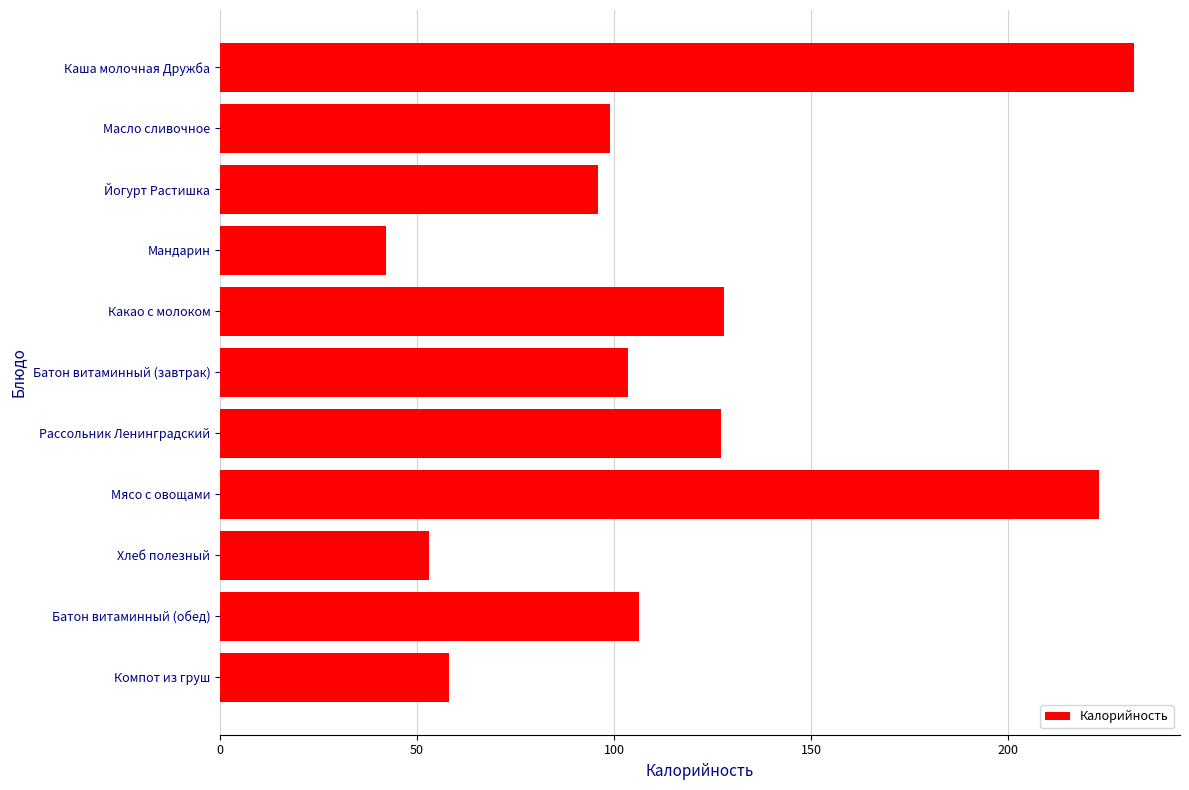

Between Мясо с овощами and Мандарин, which is larger?

Мясо с овощами